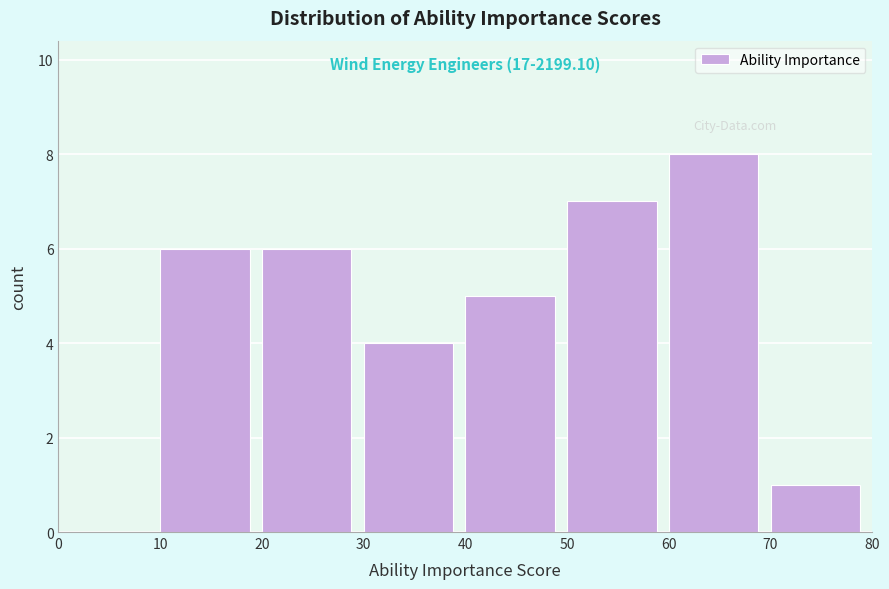

Over which range of the x-axis is the bar tallest?

60 to 70